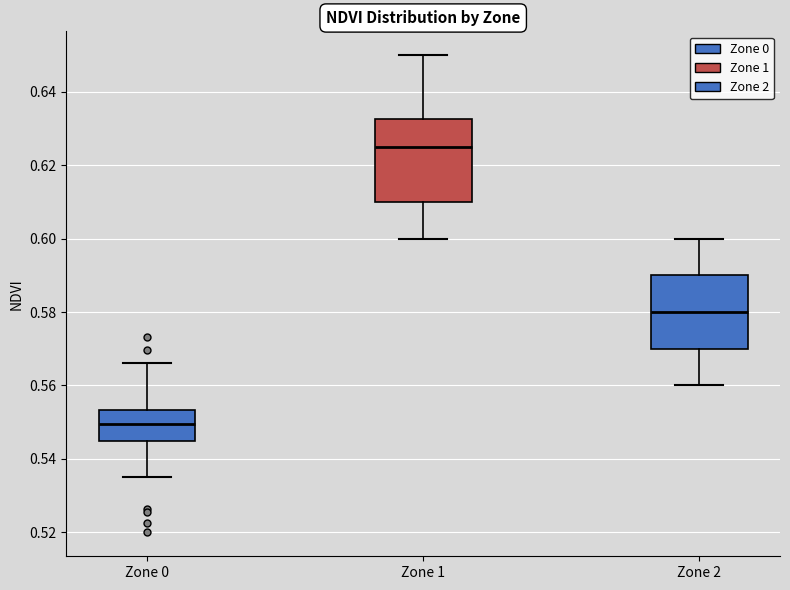

Which box has the lowest median line?

Zone 0